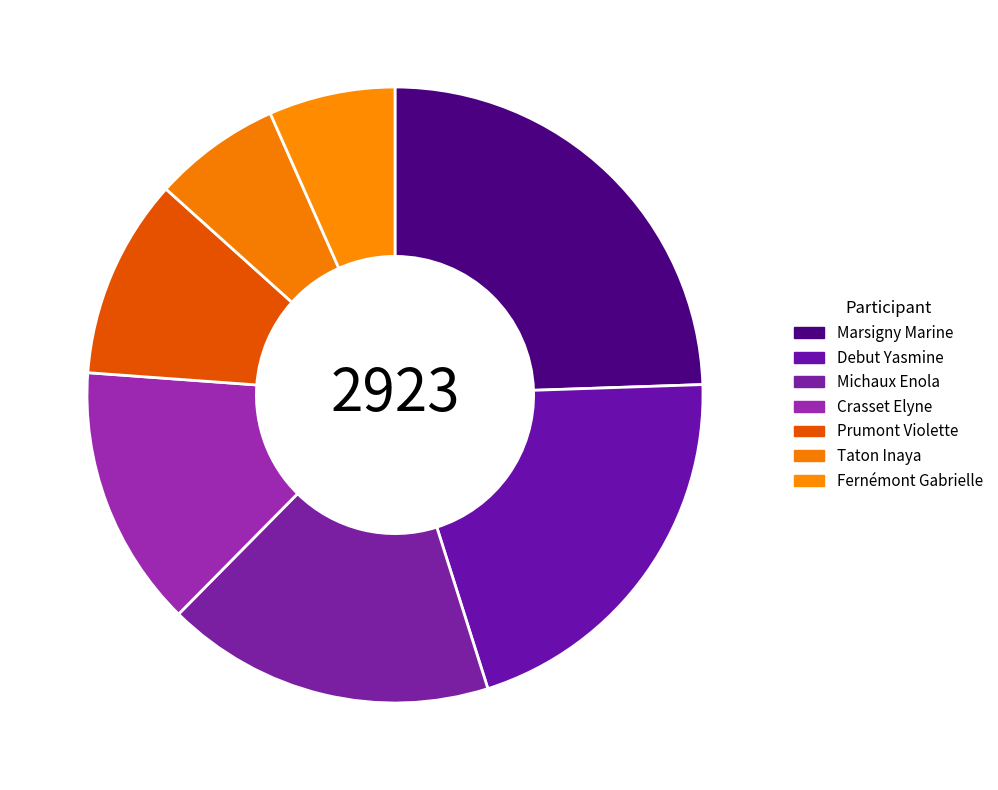

True or false: Michaux Enola accounts for 3% of the total.

False